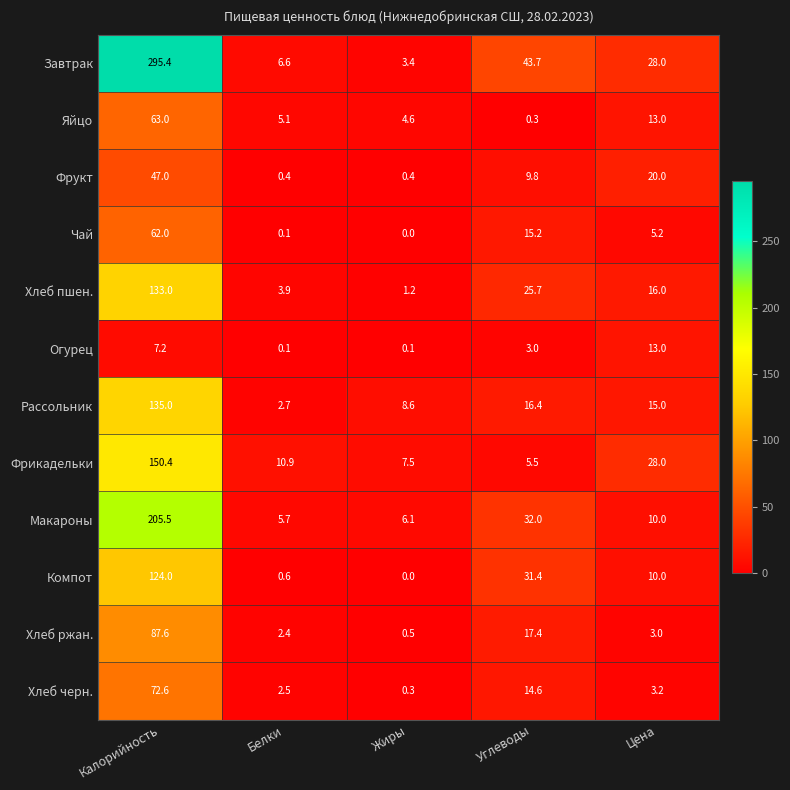

Rank the series by their maximum value, from lowest to highest.

Огурец, Фрукт, Чай, Яйцо, Хлеб черн., Хлеб ржан., Компот, Хлеб пшен., Рассольник, Фрикадельки, Макароны, Завтрак